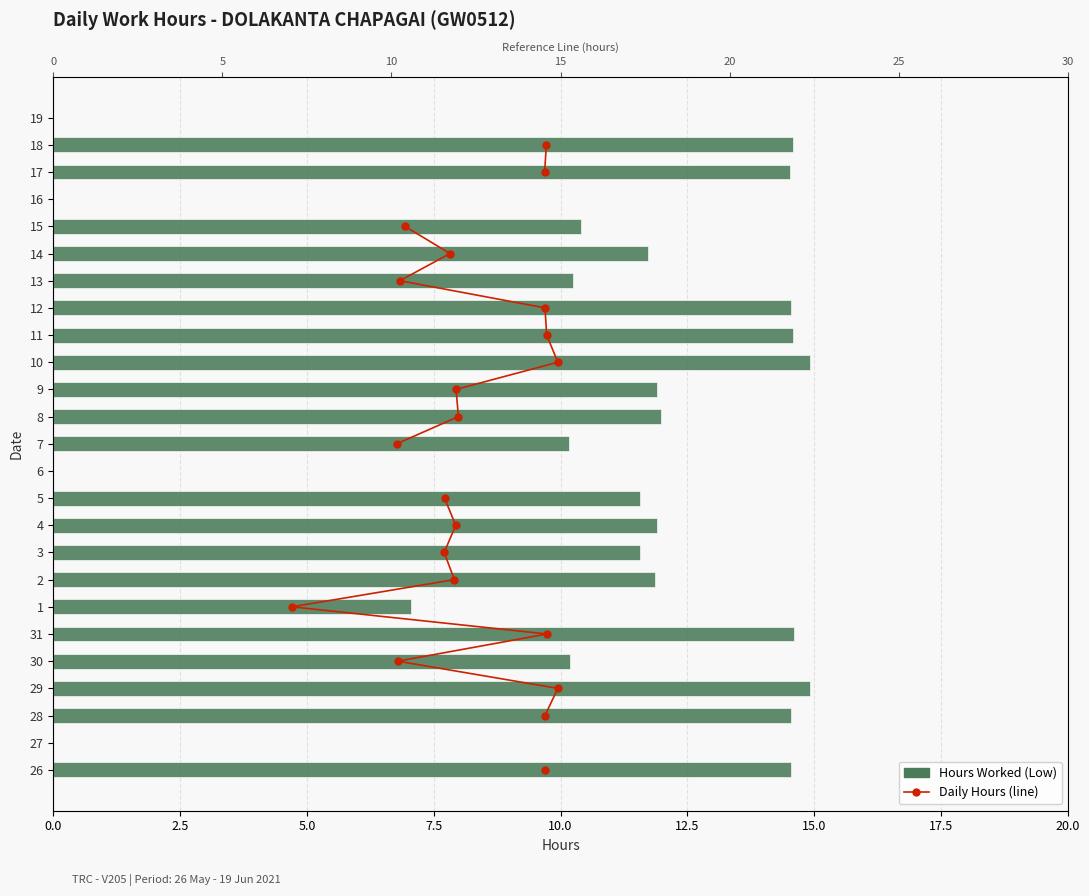

Which series has the largest total across all categories?

Break Total (hours)